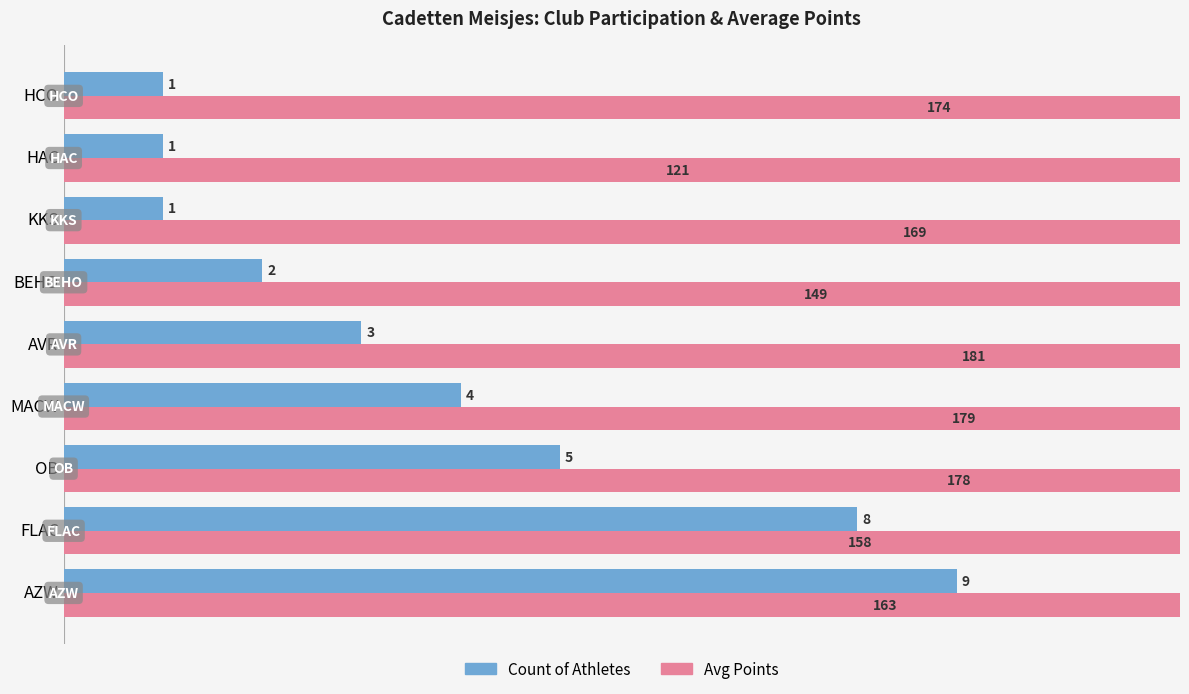

Where does the Avg Points (scaled) series first go above 169?

OB